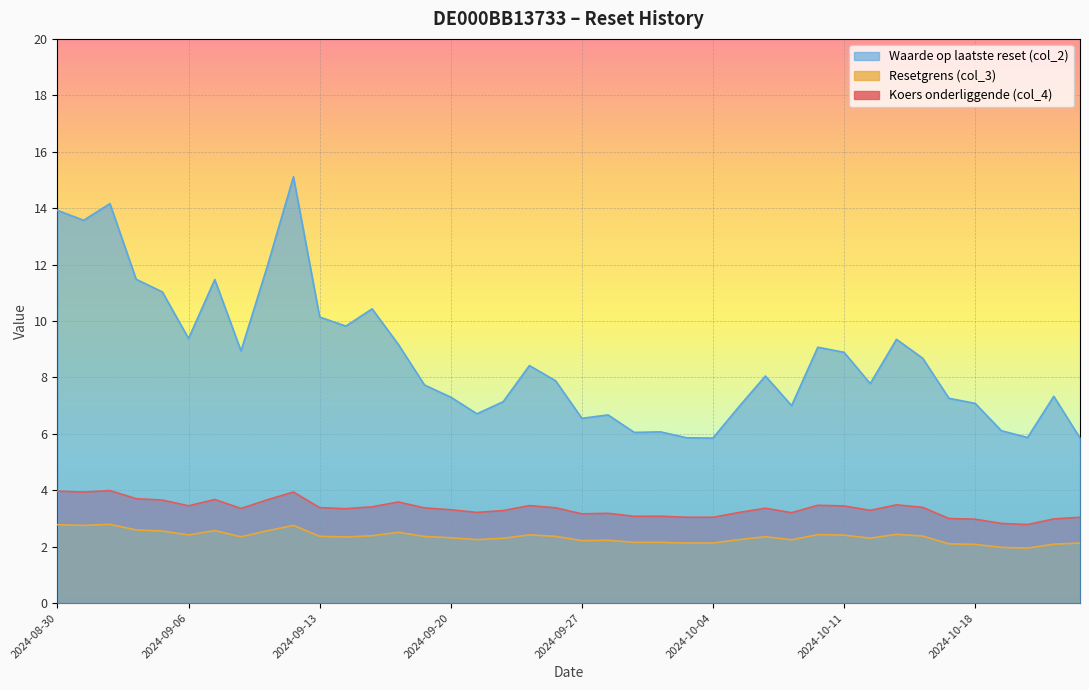

Which label corresponds to the largest value in the chart?

2024-09-12